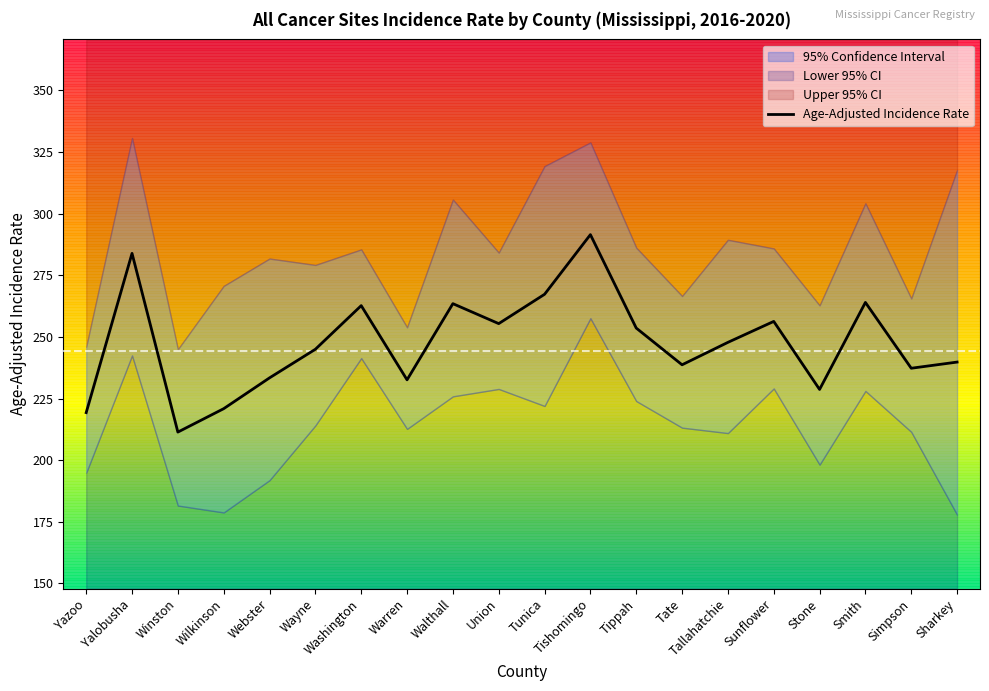

What is the ratio of the value at Wilkinson to the value at Sharkey?

0.9